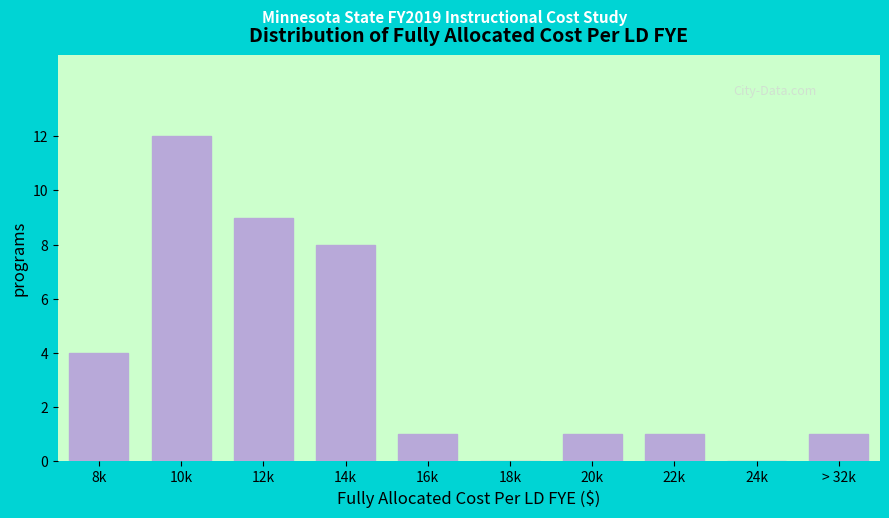

Reading right to left, extract all data points from this chart.

> 32k=1	24k=0	22k=1	20k=1	18k=0	16k=1	14k=8	12k=9	10k=12	8k=4